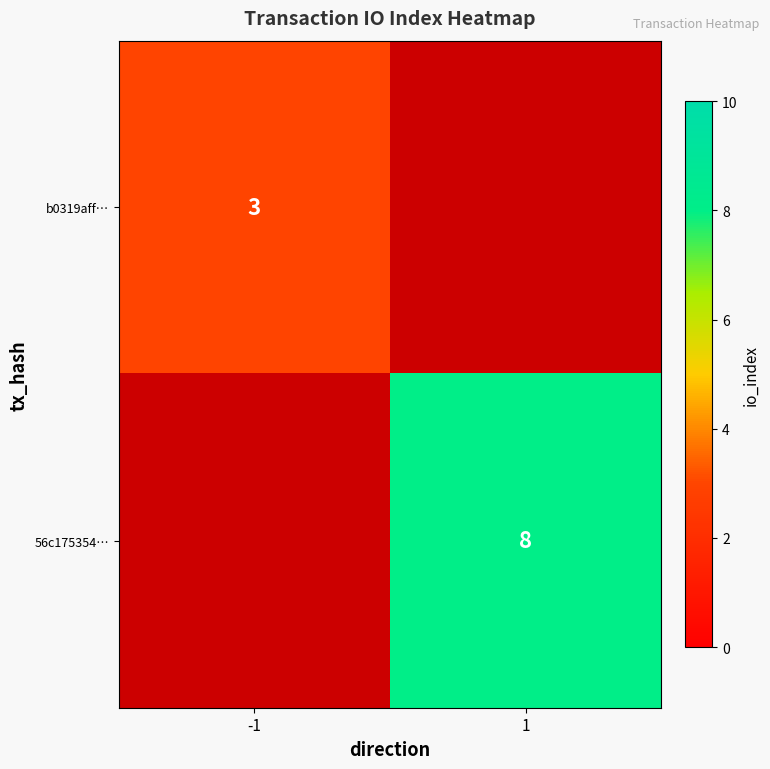

True or false: b0319aff… has a value of 3 at -1.

True